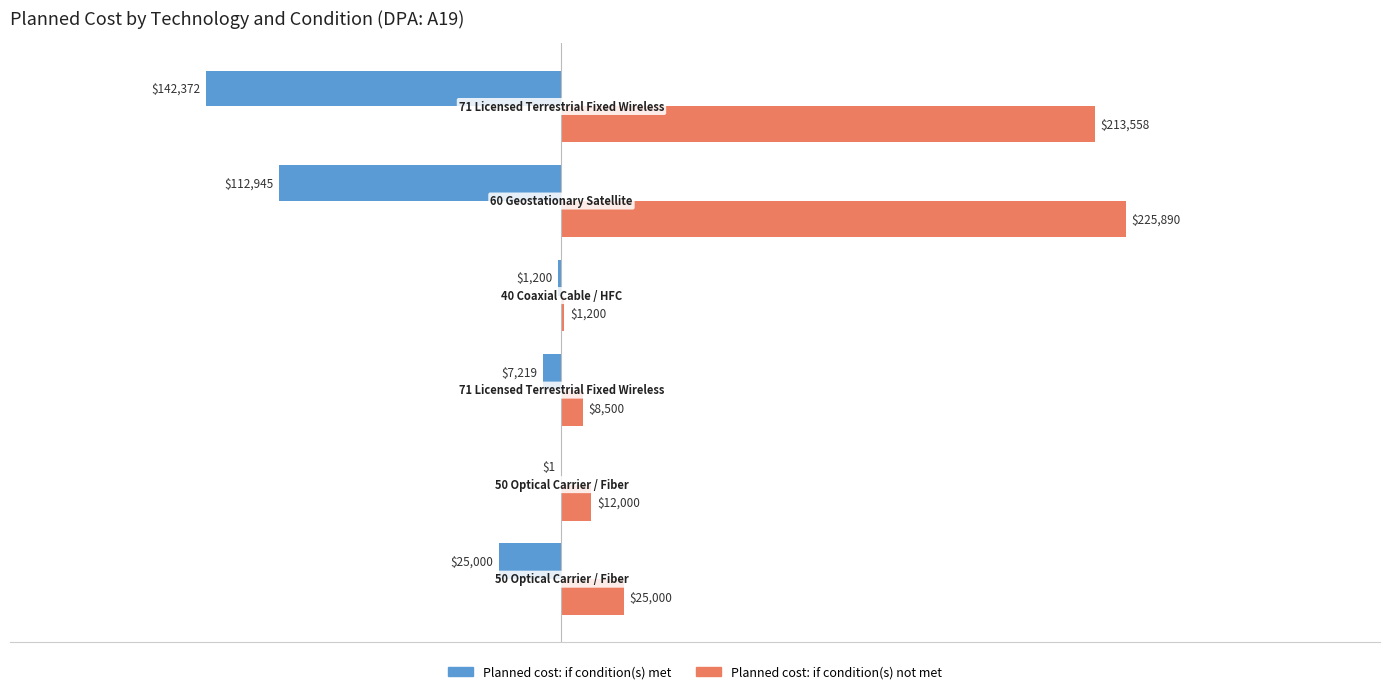

How many data points in Planned cost: if condition(s) met are above -7219?

2